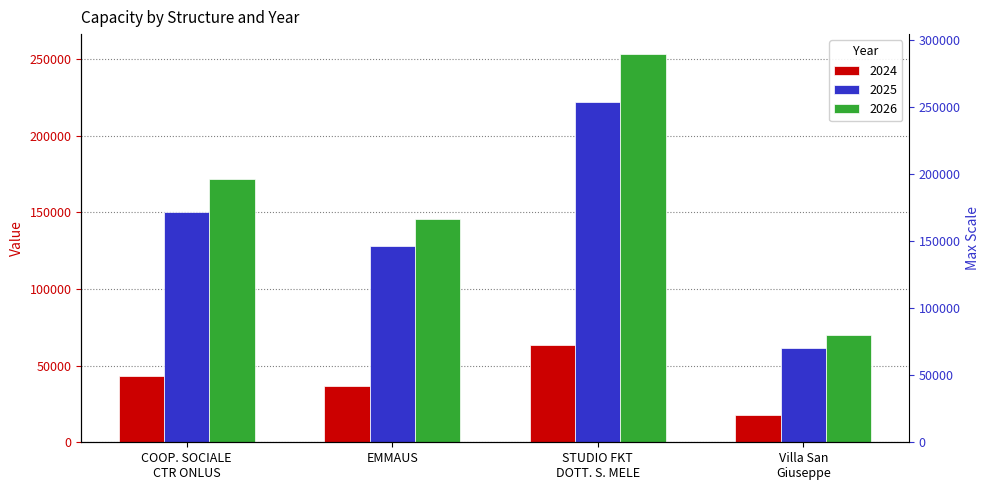

What is the average value of the 2025 series?

140308.7